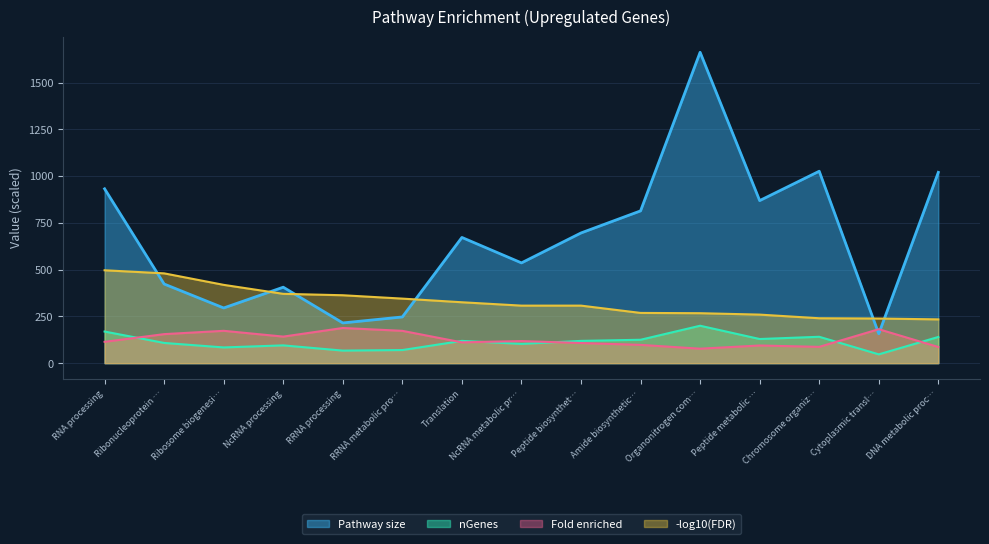

True or false: Fold enriched has more than 2 points higher than both neighbors.

True